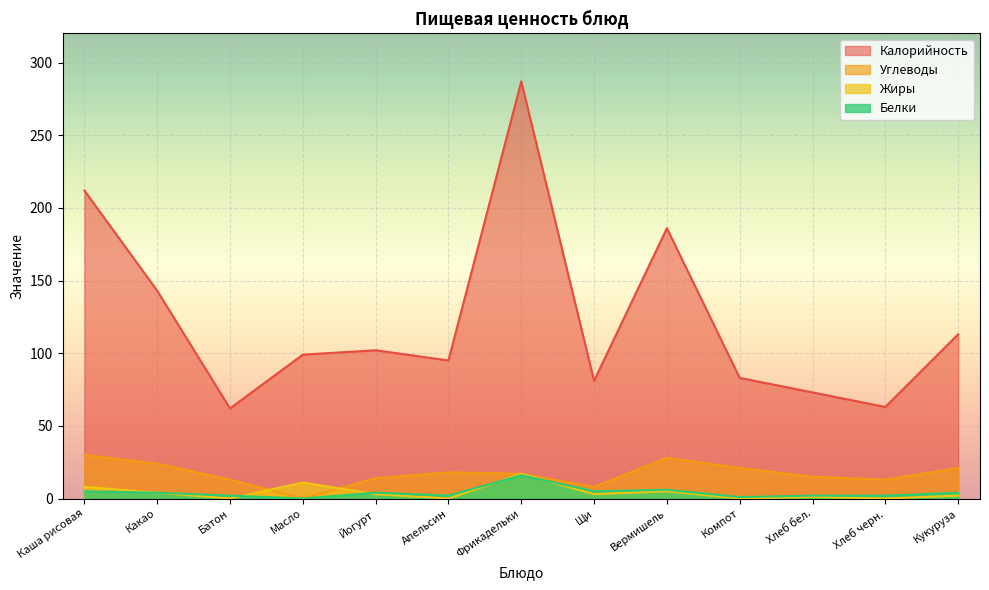

True or false: Углеводы and Белки intersect in this chart.

False